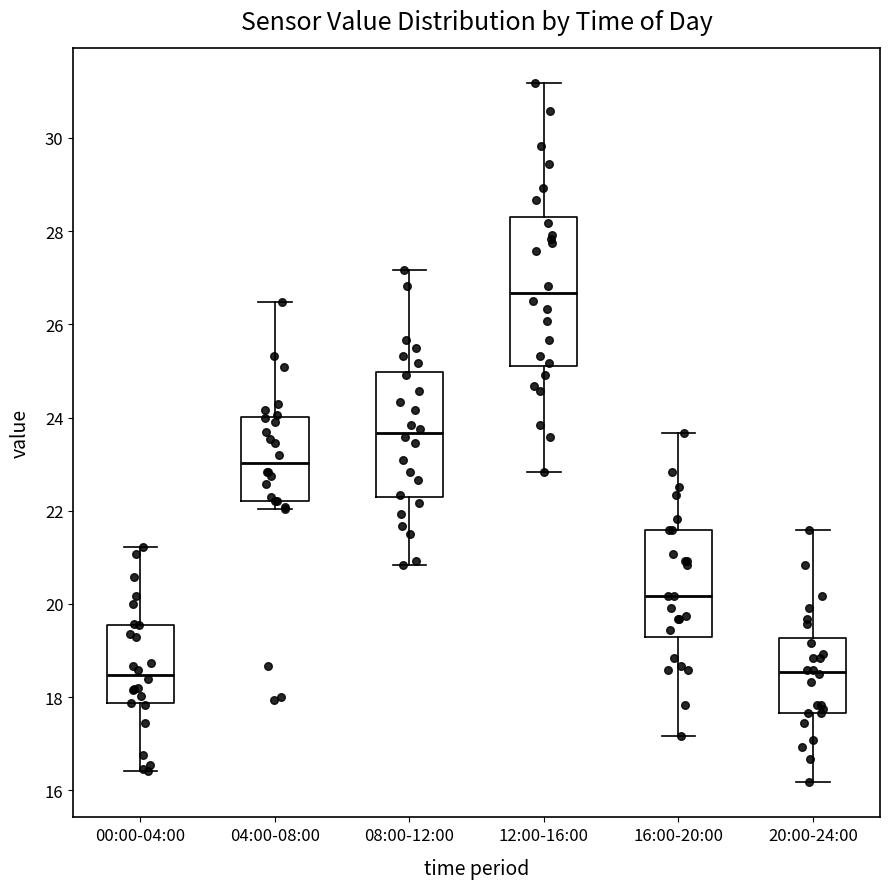

Reading left to right, transcribe this box plot: for each box, give where its median line is, the range the box spans, and where its two whiskers end, as read against the y-axis. The values are not printed on the chart, so give them approximately, as read against the axis.

00:00-04:00: median 18.4, box 17.8 to 19.6, whiskers 16.4 to 21.2
04:00-08:00: median 23.0, box 22.2 to 24.0, whiskers 22.0 to 26.4
08:00-12:00: median 23.6, box 22.2 to 25.0, whiskers 20.8 to 27.2
12:00-16:00: median 26.6, box 25.2 to 28.2, whiskers 22.8 to 31.2
16:00-20:00: median 20.2, box 19.2 to 21.6, whiskers 17.2 to 23.6
20:00-24:00: median 18.6, box 17.6 to 19.2, whiskers 16.2 to 21.6